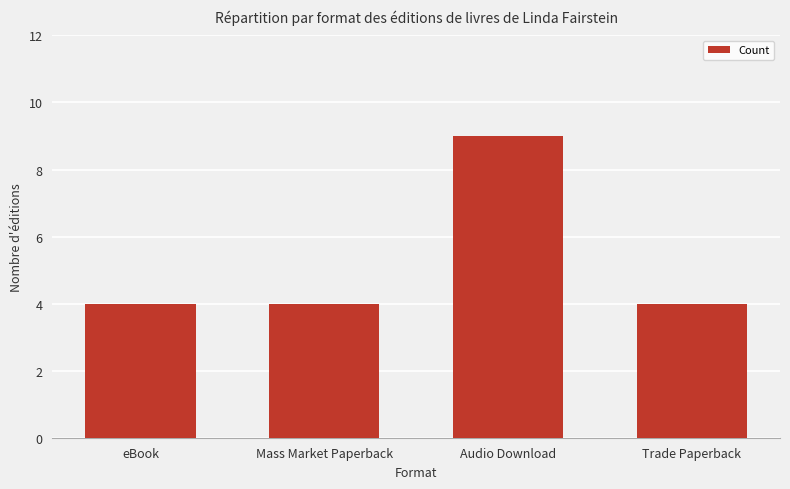

What is the minimum value shown in the chart?

4